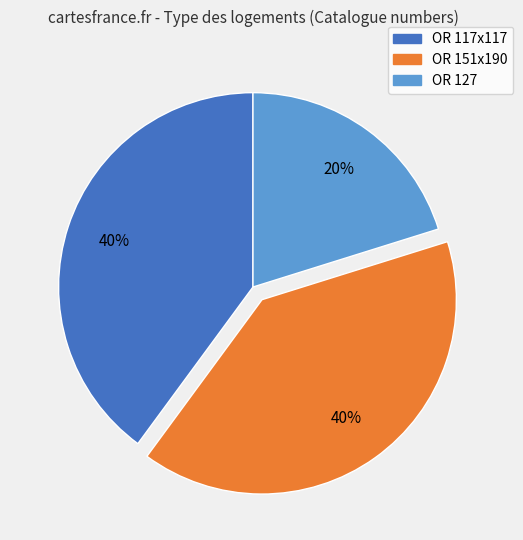

Is OR 151x190 the majority of the pie?

No